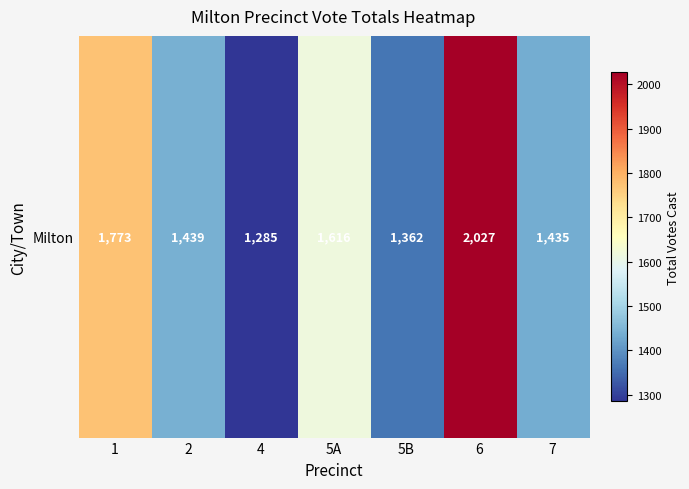

Rank the categories by value from highest to lowest.

6, 1, 5A, 2, 7, 5B, 4